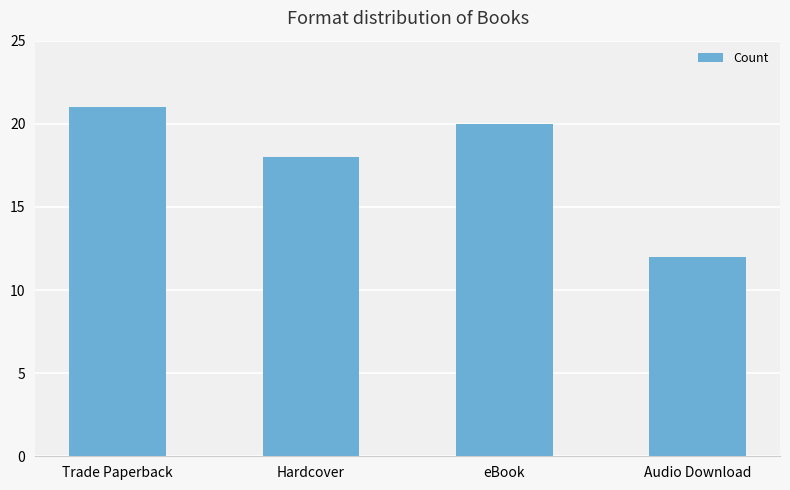

How many bars are there in total?

4